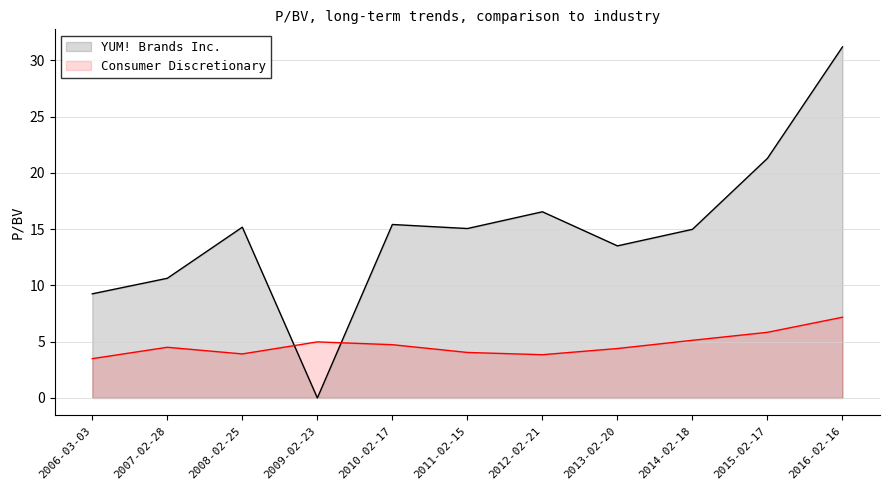

How many interior local valleys does the YUM! Brands Inc. series have?

3